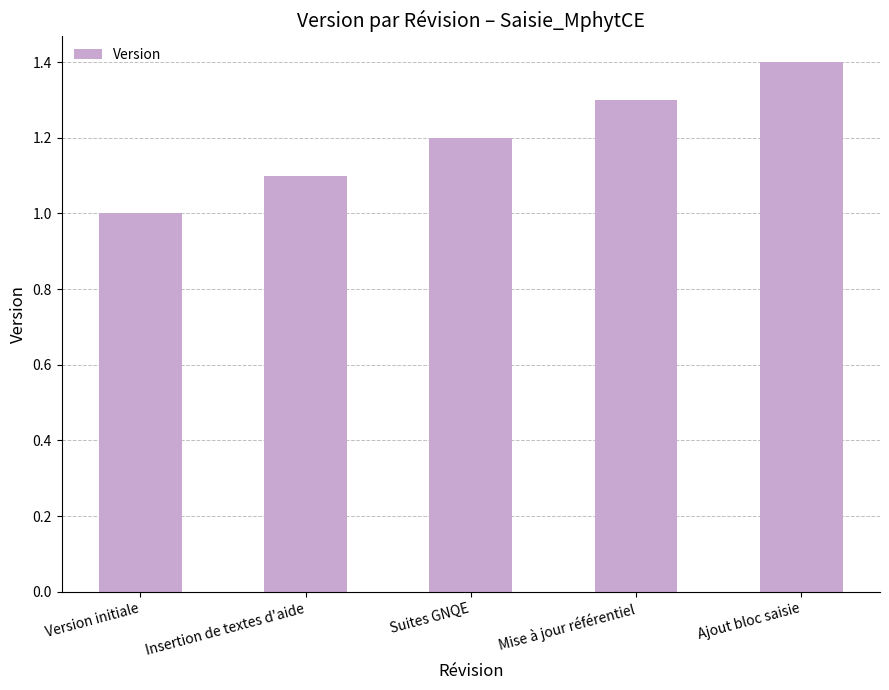

How many bars are there in total?

5